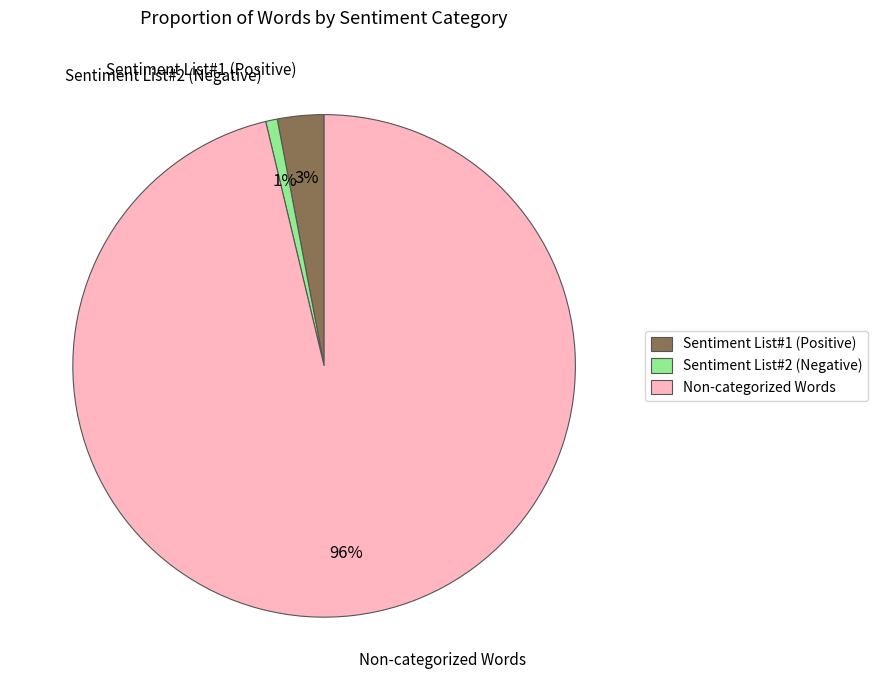

Which category has the biggest portion of the pie?

Non-categorized Words